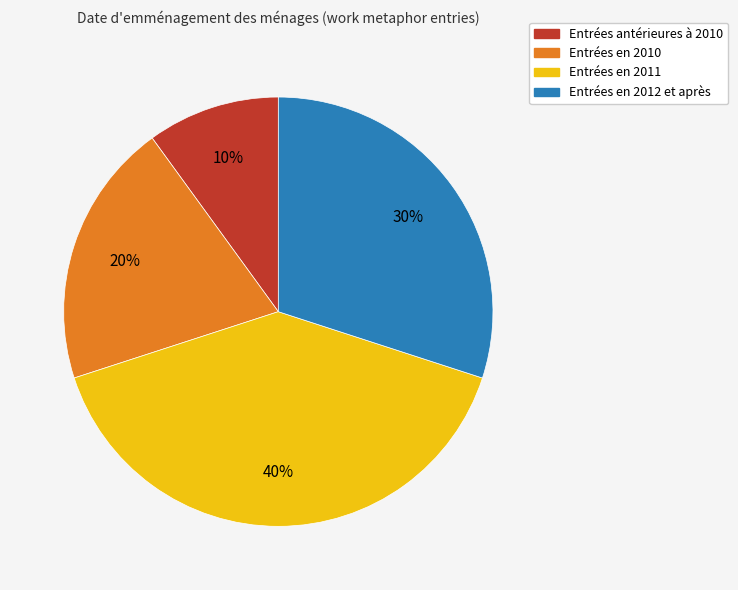

To the nearest percent, what is the average slice percentage?

25%